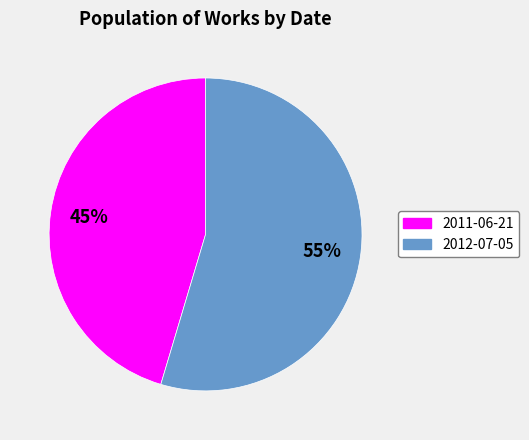

To the nearest percent, what is the average slice percentage?

50%